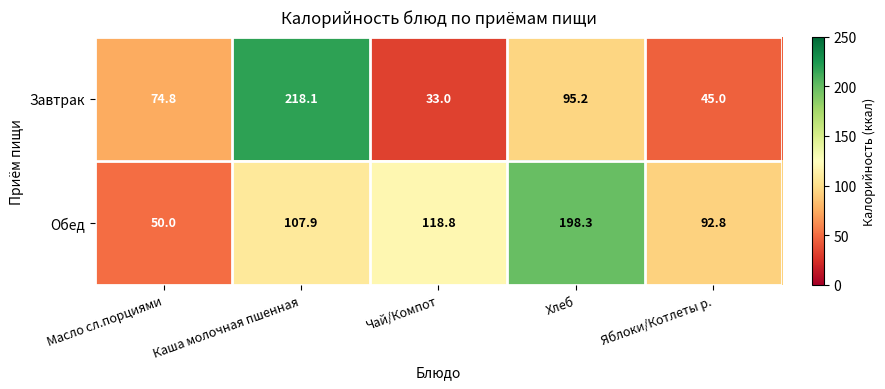

What value does the Завтрак series have at Каша молочная пшенная?

218.1